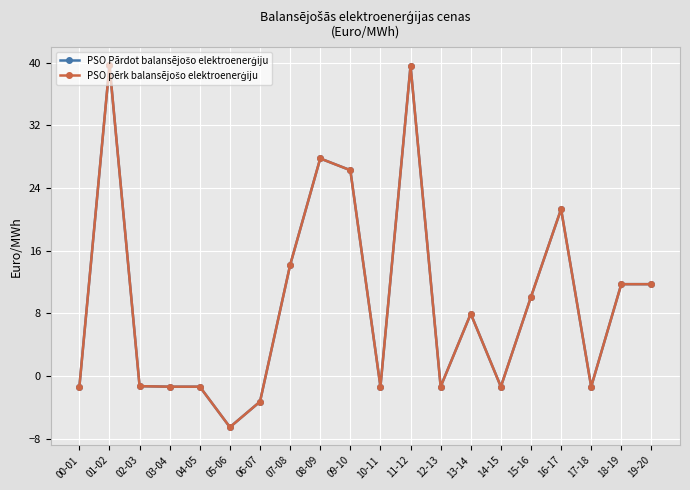

Does the chart have visible grid lines?

Yes